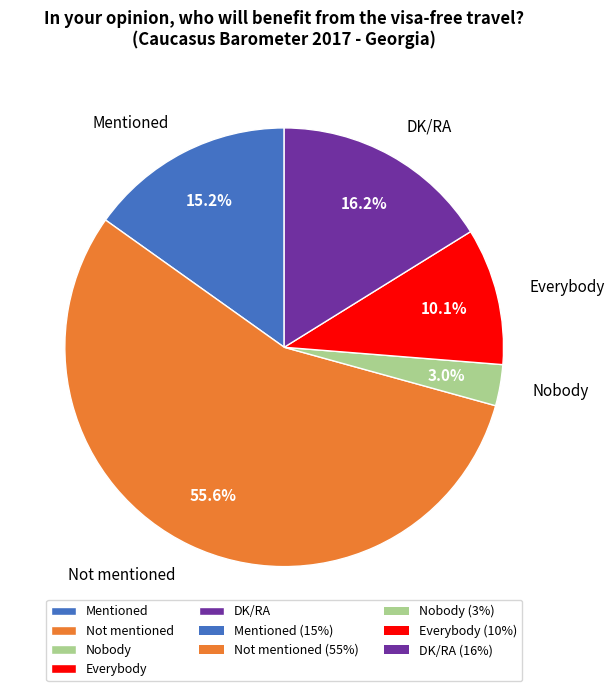

To the nearest percent, what portion does Everybody represent?

10%